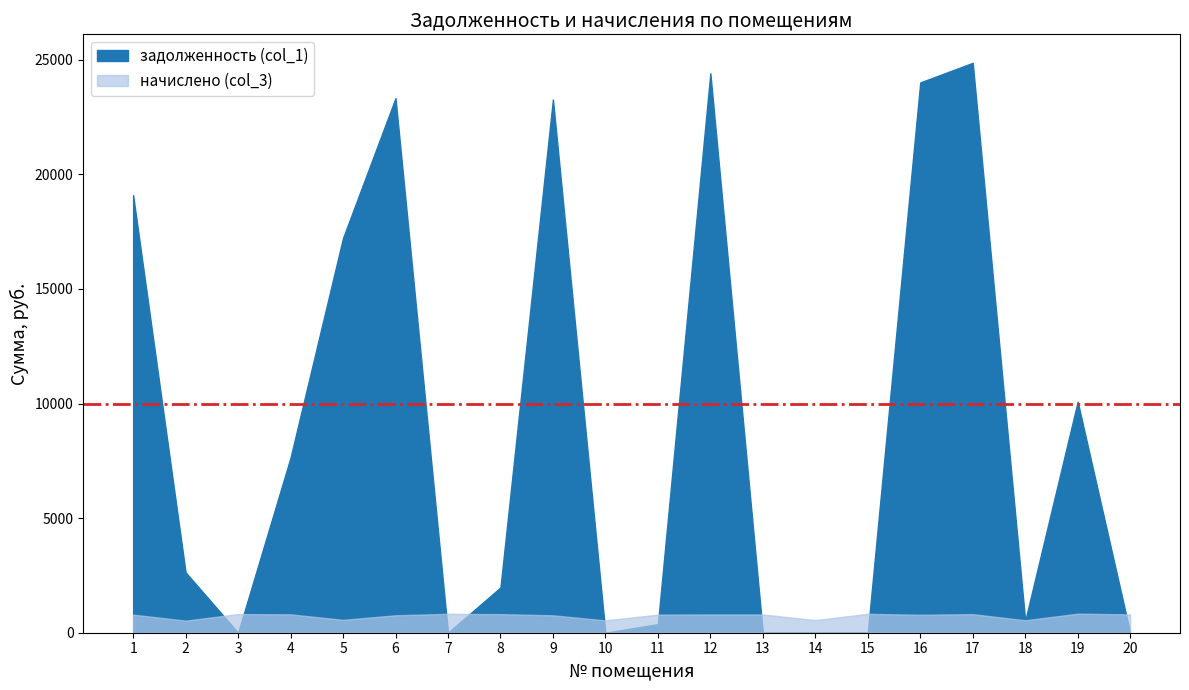

The задолженность (col_1) series shows 0.0 at 14. True or false?

True